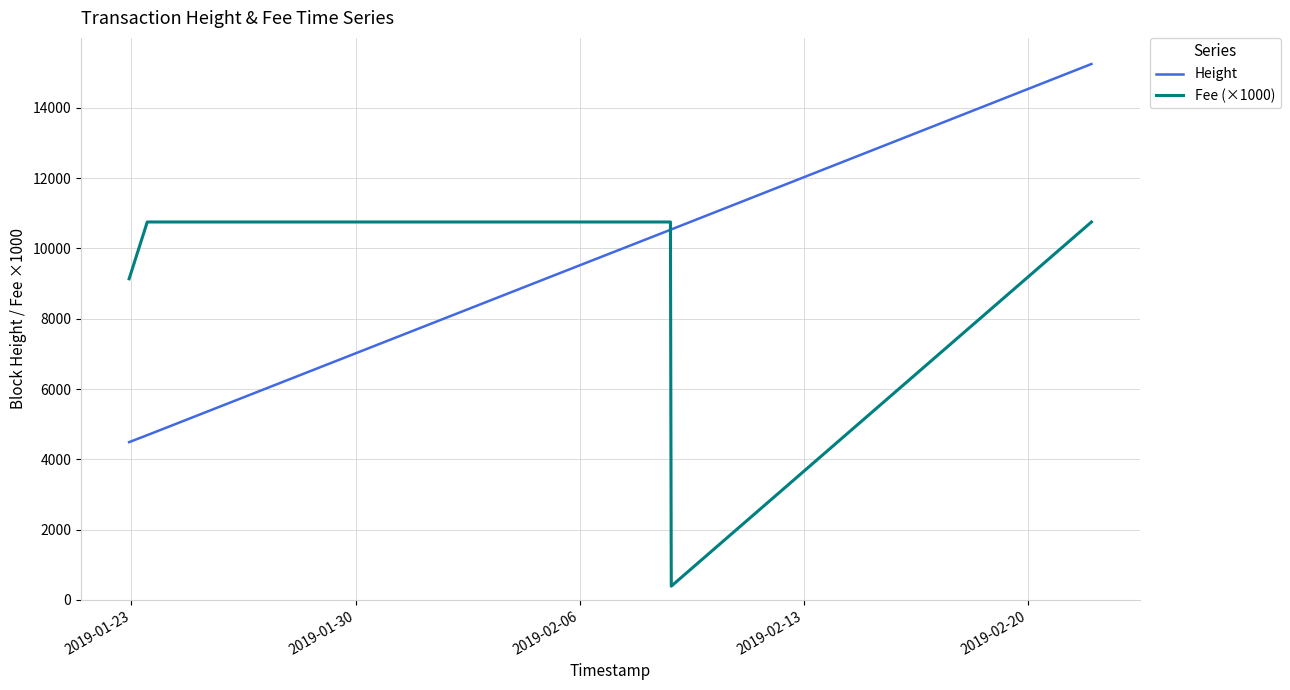

What is the label of the 23rd point from the right?

2019-02-06